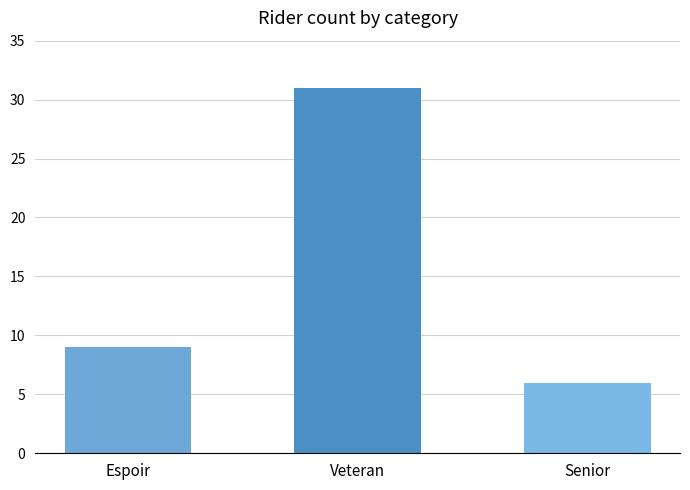

Rank the categories by value from lowest to highest.

Senior, Espoir, Veteran